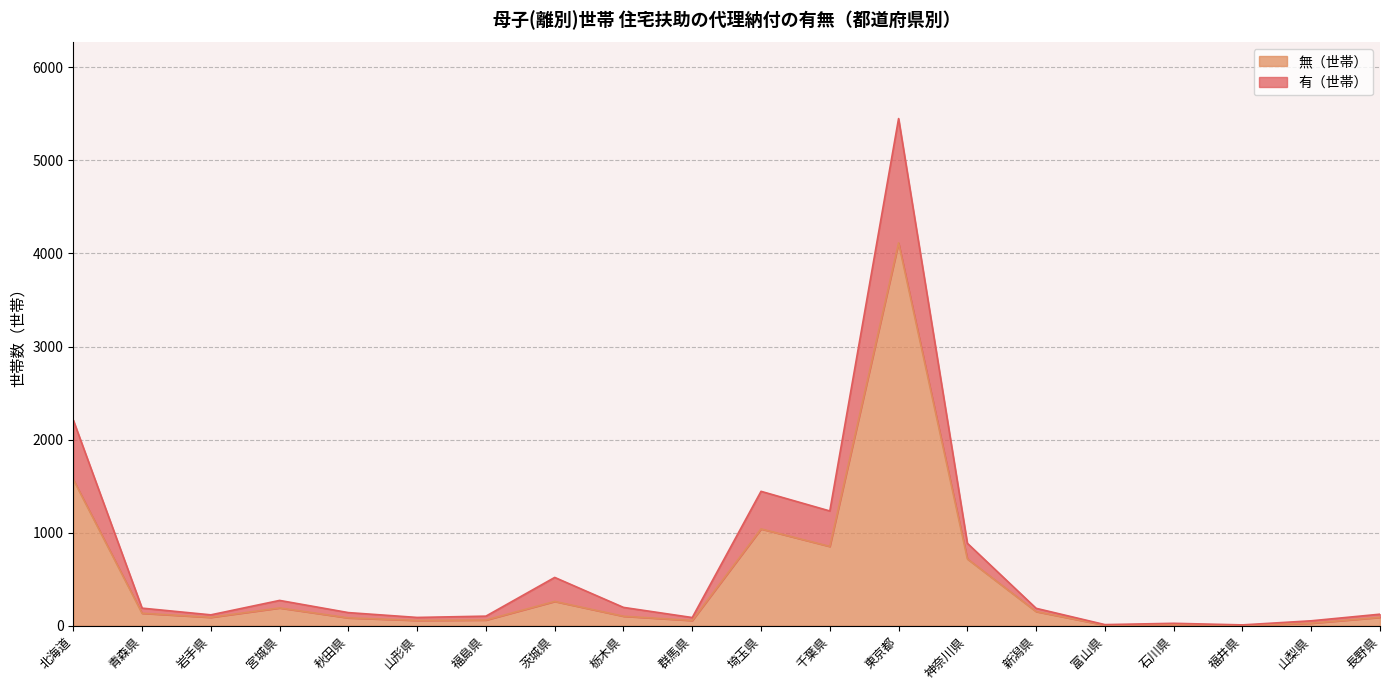

Count the number of data series in this chart.

2